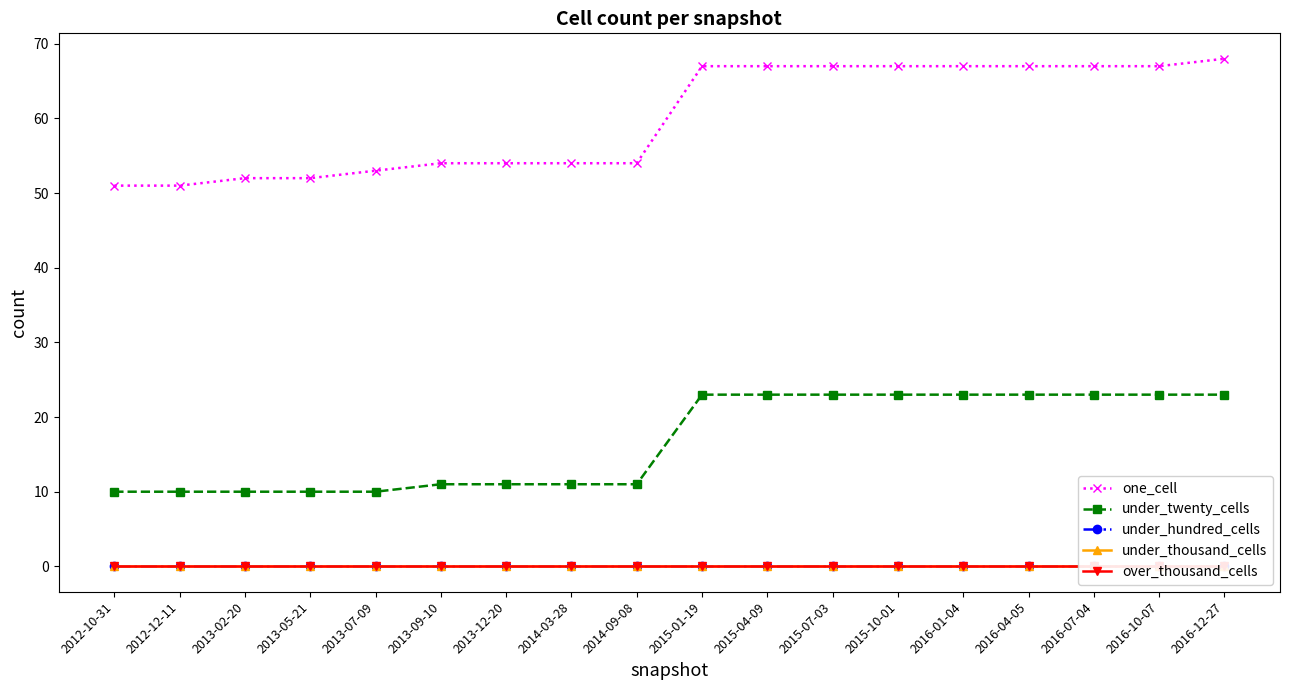

True or false: over_thousand_cells and one_cell intersect in this chart.

False